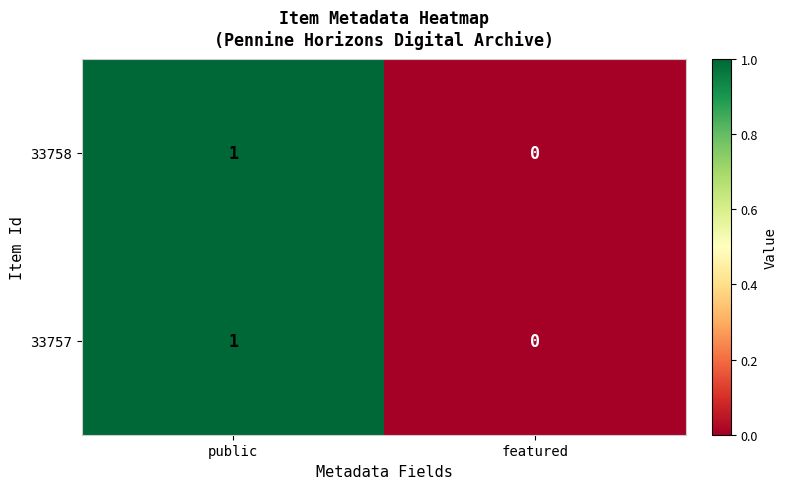

Reading left to right, what are all the values shown in this chart?

33758: 1	0
33757: 1	0